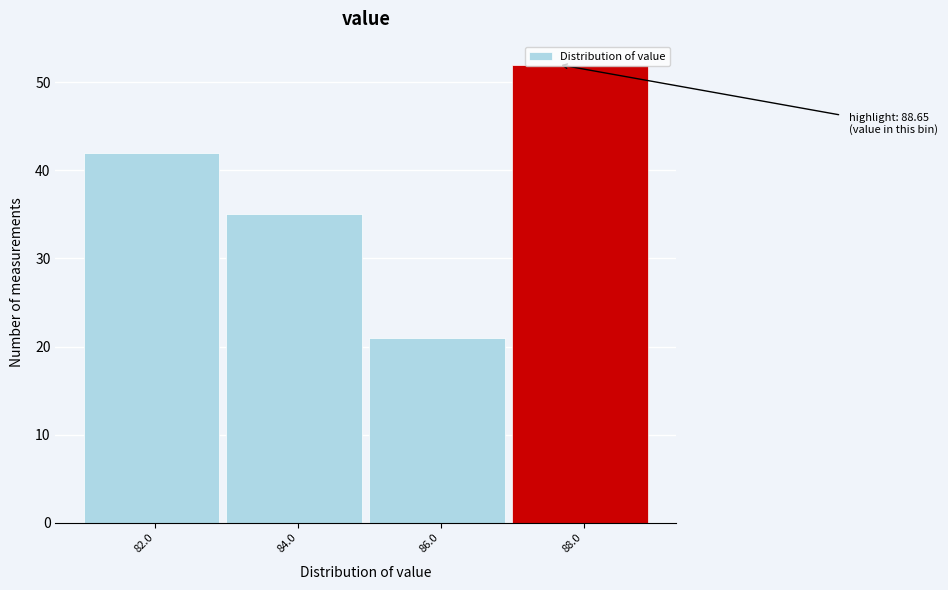

What is the change in value from 82.0 to 86.0?

-21